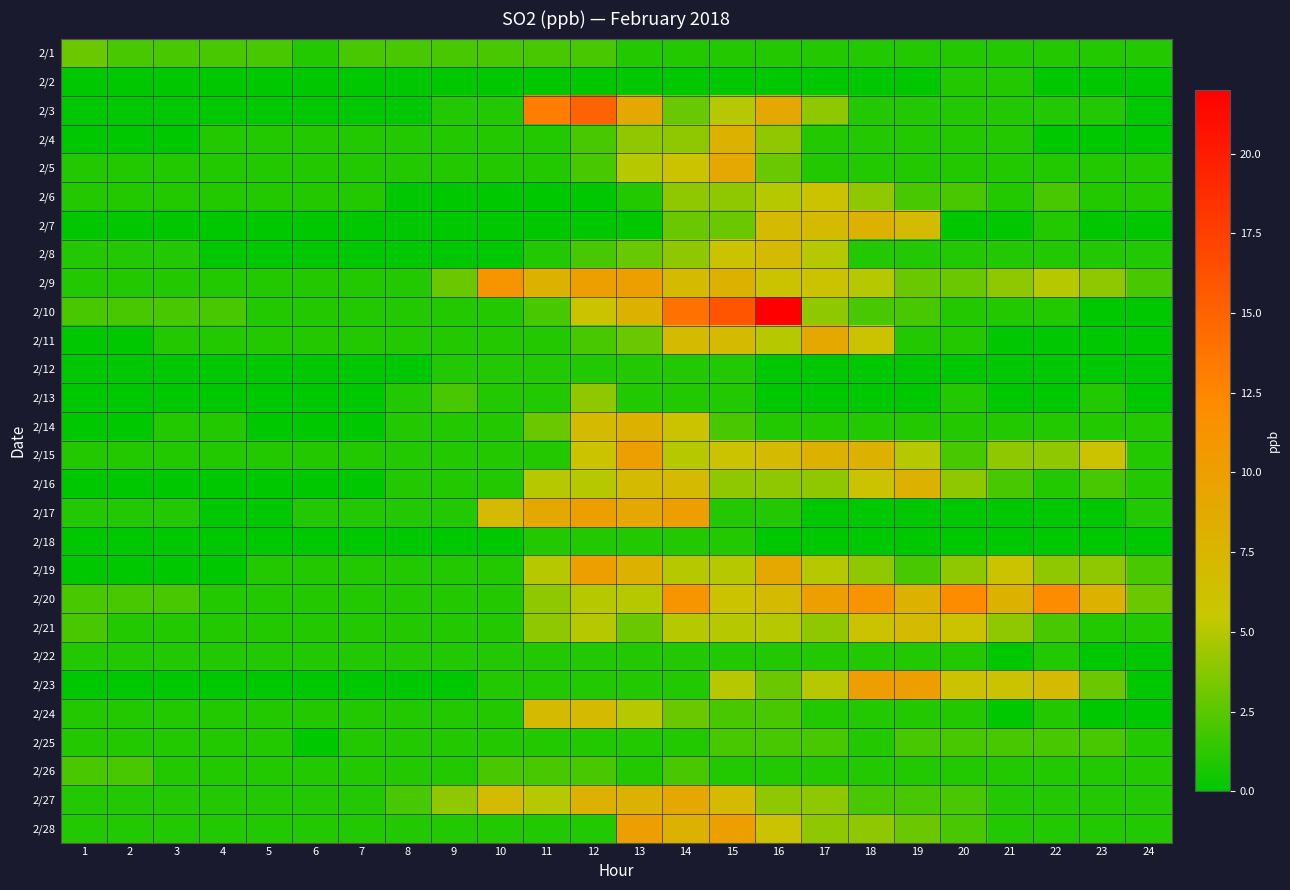

Reading left to right, what are all the values shown in this chart?

2/1: 1=3	2=2	3=2	4=2	5=2	6=1	7=2	8=2	9=2	10=2	11=2	12=2	13=1	14=1	15=1	16=1	17=1	18=1	19=1	20=1	21=1	22=1	23=1	24=1
2/2: 1=0	2=0	3=0	4=0	5=0	6=0	7=0	8=0	9=0	10=0	11=0	12=0	13=0	14=0	15=0	16=0	17=0	18=0	19=0	20=1	21=1	22=0	23=0	24=0
2/3: 1=0	2=0	3=0	4=0	5=0	6=0	7=0	8=0	9=1	10=1	11=13	12=15	13=9	14=3	15=5	16=9	17=4	18=1	19=1	20=1	21=1	22=1	23=1	24=0
2/4: 1=0	2=0	3=0	4=1	5=1	6=1	7=1	8=1	9=1	10=1	11=1	12=2	13=4	14=4	15=8	16=4	17=1	18=1	19=1	20=1	21=1	22=0	23=0	24=0
2/5: 1=1	2=1	3=1	4=1	5=1	6=1	7=1	8=1	9=1	10=1	11=1	12=2	13=5	14=6	15=9	16=3	17=1	18=1	19=1	20=1	21=1	22=1	23=1	24=1
2/6: 1=1	2=1	3=1	4=1	5=1	6=1	7=1	8=0	9=0	10=0	11=0	12=0	13=1	14=4	15=4	16=5	17=6	18=4	19=2	20=2	21=1	22=2	23=1	24=1
2/7: 1=0	2=0	3=0	4=0	5=0	6=0	7=0	8=0	9=0	10=0	11=0	12=0	13=0	14=3	15=3	16=7	17=7	18=8	19=7	20=0	21=0	22=1	23=0	24=0
2/8: 1=1	2=1	3=1	4=0	5=0	6=0	7=0	8=0	9=0	10=0	11=1	12=2	13=3	14=4	15=6	16=7	17=5	18=1	19=1	20=1	21=1	22=1	23=1	24=1
2/9: 1=1	2=1	3=1	4=1	5=1	6=1	7=1	8=1	9=3	10=11	11=8	12=10	13=10	14=7	15=8	16=6	17=6	18=5	19=3	20=3	21=4	22=5	23=4	24=2
2/10: 1=2	2=2	3=2	4=2	5=1	6=1	7=1	8=1	9=1	10=1	11=2	12=6	13=8	14=14	15=16	16=22	17=4	18=2	19=2	20=1	21=1	22=1	23=0	24=0
2/11: 1=0	2=0	3=1	4=1	5=1	6=1	7=1	8=1	9=1	10=1	11=1	12=2	13=3	14=7	15=7	16=5	17=9	18=6	19=1	20=1	21=0	22=0	23=0	24=0
2/12: 1=0	2=0	3=0	4=0	5=0	6=0	7=0	8=0	9=1	10=1	11=1	12=1	13=1	14=1	15=1	16=0	17=0	18=0	19=0	20=0	21=0	22=0	23=0	24=0
2/13: 1=0	2=0	3=0	4=0	5=0	6=0	7=0	8=1	9=2	10=1	11=1	12=4	13=1	14=1	15=1	16=0	17=0	18=0	19=0	20=1	21=0	22=0	23=1	24=0
2/14: 1=0	2=0	3=1	4=1	5=0	6=0	7=0	8=1	9=1	10=1	11=3	12=7	13=8	14=6	15=2	16=1	17=1	18=1	19=1	20=1	21=1	22=1	23=1	24=1
2/15: 1=1	2=1	3=1	4=1	5=1	6=1	7=1	8=1	9=1	10=1	11=1	12=6	13=10	14=5	15=6	16=7	17=8	18=8	19=5	20=2	21=4	22=4	23=6	24=1
2/16: 1=0	2=0	3=0	4=0	5=0	6=0	7=0	8=1	9=1	10=1	11=5	12=5	13=7	14=7	15=4	16=4	17=4	18=6	19=8	20=4	21=2	22=1	23=2	24=1
2/17: 1=1	2=1	3=1	4=0	5=0	6=1	7=1	8=1	9=1	10=7	11=9	12=10	13=9	14=10	15=1	16=1	17=0	18=0	19=0	20=0	21=0	22=0	23=0	24=1
2/18: 1=0	2=0	3=0	4=0	5=0	6=0	7=0	8=0	9=0	10=0	11=1	12=1	13=1	14=1	15=1	16=0	17=0	18=0	19=0	20=0	21=0	22=0	23=0	24=0
2/19: 1=0	2=0	3=0	4=0	5=1	6=1	7=1	8=1	9=1	10=1	11=5	12=10	13=8	14=5	15=5	16=9	17=5	18=4	19=2	20=4	21=6	22=4	23=4	24=2
2/20: 1=2	2=2	3=2	4=1	5=1	6=1	7=1	8=1	9=1	10=1	11=4	12=5	13=5	14=11	15=6	16=7	17=10	18=11	19=8	20=12	21=8	22=12	23=8	24=3
2/21: 1=2	2=1	3=1	4=1	5=1	6=1	7=1	8=1	9=1	10=1	11=4	12=5	13=3	14=5	15=5	16=5	17=4	18=6	19=7	20=6	21=4	22=2	23=1	24=1
2/22: 1=1	2=1	3=1	4=1	5=1	6=1	7=1	8=1	9=1	10=1	11=1	12=1	13=1	14=1	15=1	16=1	17=1	18=1	19=1	20=1	21=0	22=1	23=0	24=0
2/23: 1=0	2=0	3=0	4=0	5=0	6=0	7=0	8=0	9=0	10=1	11=1	12=1	13=1	14=1	15=5	16=3	17=5	18=10	19=10	20=6	21=6	22=7	23=3	24=0
2/24: 1=1	2=1	3=1	4=1	5=1	6=1	7=1	8=1	9=1	10=1	11=7	12=7	13=5	14=3	15=2	16=2	17=1	18=1	19=1	20=1	21=0	22=1	23=0	24=0
2/25: 1=1	2=1	3=1	4=1	5=1	6=0	7=1	8=1	9=1	10=1	11=1	12=1	13=1	14=1	15=2	16=2	17=2	18=1	19=2	20=2	21=2	22=2	23=2	24=1
2/26: 1=2	2=2	3=1	4=1	5=1	6=1	7=1	8=1	9=1	10=2	11=2	12=2	13=1	14=2	15=1	16=1	17=1	18=1	19=1	20=1	21=1	22=1	23=1	24=1
2/27: 1=1	2=1	3=1	4=1	5=1	6=1	7=1	8=2	9=4	10=7	11=5	12=8	13=8	14=9	15=7	16=4	17=4	18=2	19=2	20=2	21=1	22=1	23=1	24=1
2/28: 1=1	2=1	3=1	4=1	5=1	6=1	7=1	8=1	9=1	10=1	11=1	12=1	13=10	14=8	15=10	16=6	17=4	18=4	19=3	20=2	21=1	22=1	23=1	24=1